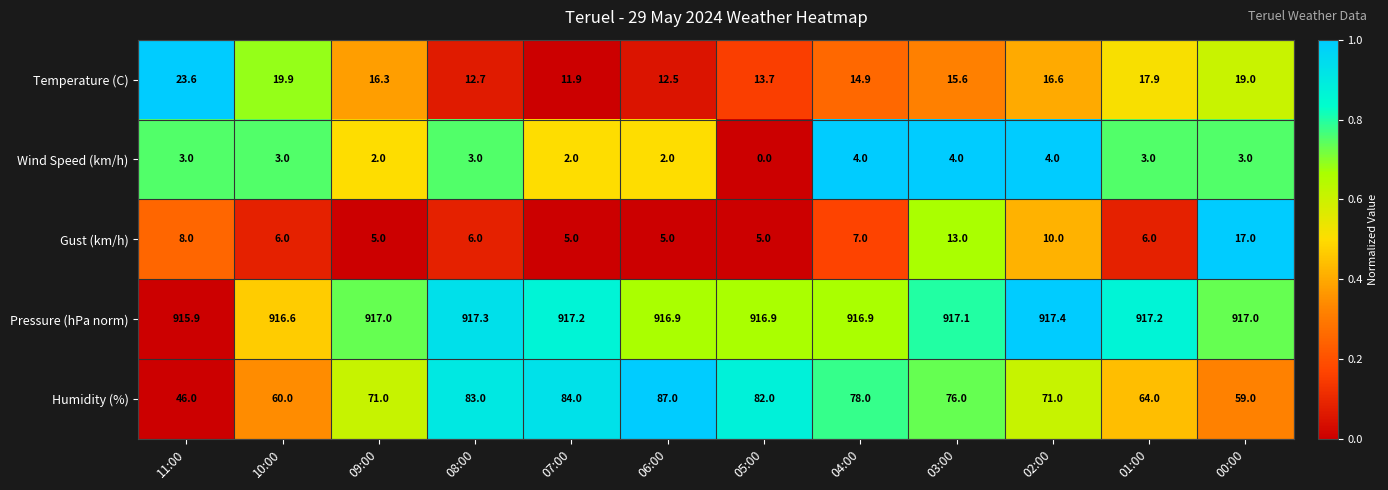

What is the sum of the Pressure (hPa norm) values at 05:00 and 07:00?

1834.1